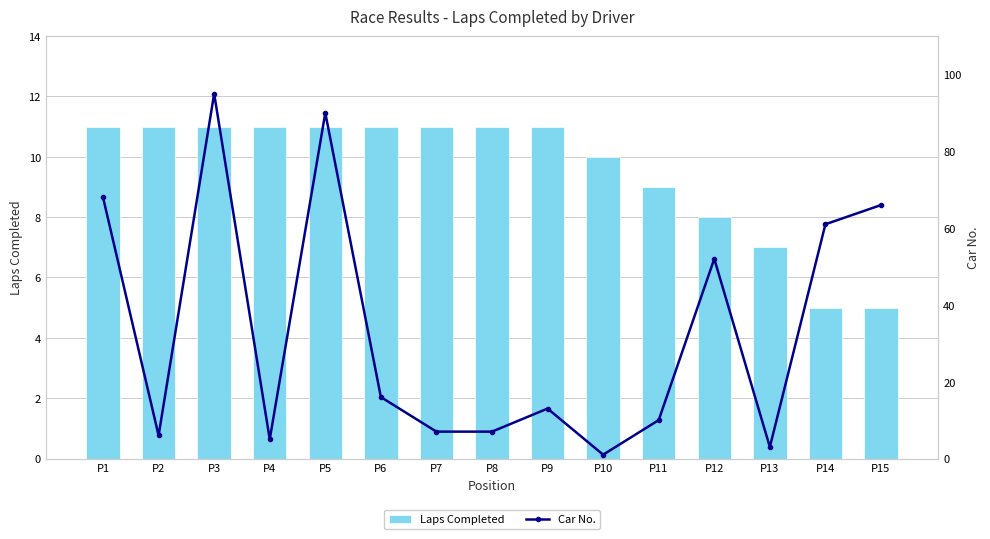

True or false: Car No. has a value of 68 at P1.

True